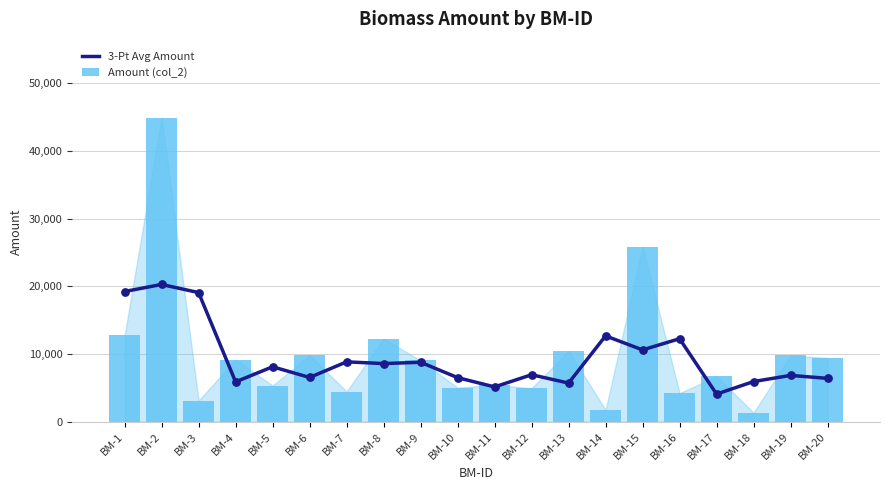

Which series contains the lowest Y value?

Amount (col_2)